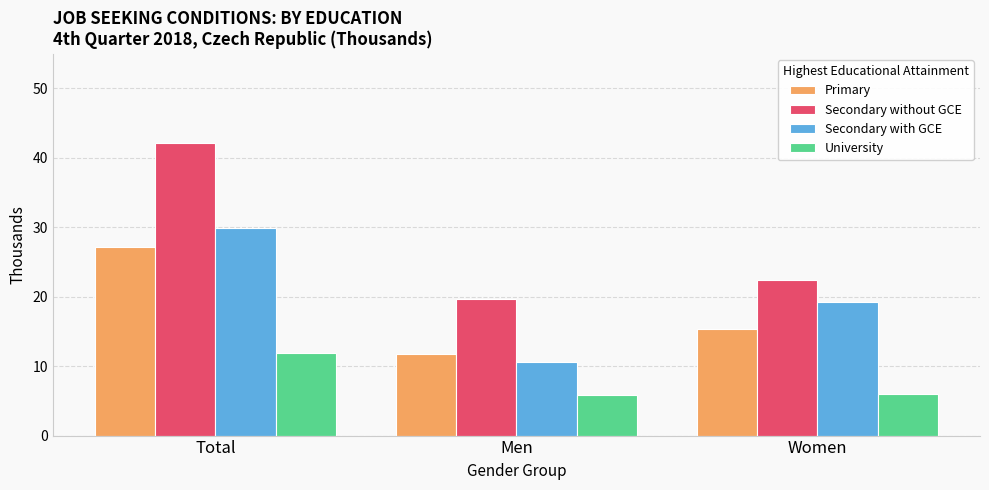

What is the smallest value displayed?

5.9